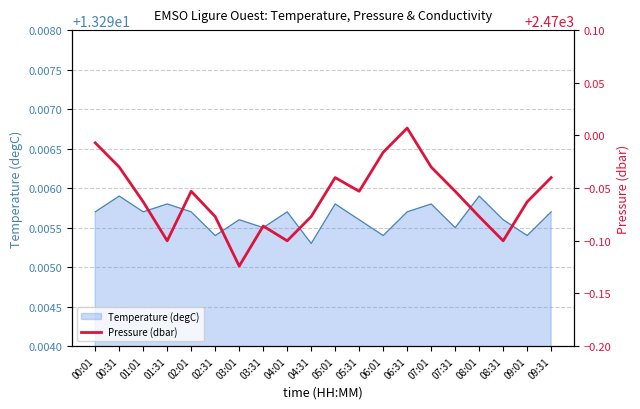

Reading right to left, transcribe all the data shown in this chart.

09:31=2470.0	09:01=2469.9	08:31=2469.9	08:01=2469.9	07:31=2469.9	07:01=2470.0	06:31=2470.0	06:01=2470.0	05:31=2469.9	05:01=2470.0	04:31=2469.9	04:01=2469.9	03:31=2469.9	03:01=2469.9	02:31=2469.9	02:01=2469.9	01:31=2469.9	01:01=2469.9	00:31=2470.0	00:01=2470.0